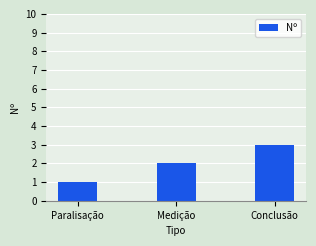

Reading right to left, extract all data points from this chart.

Conclusão=3	Medição=2	Paralisação=1